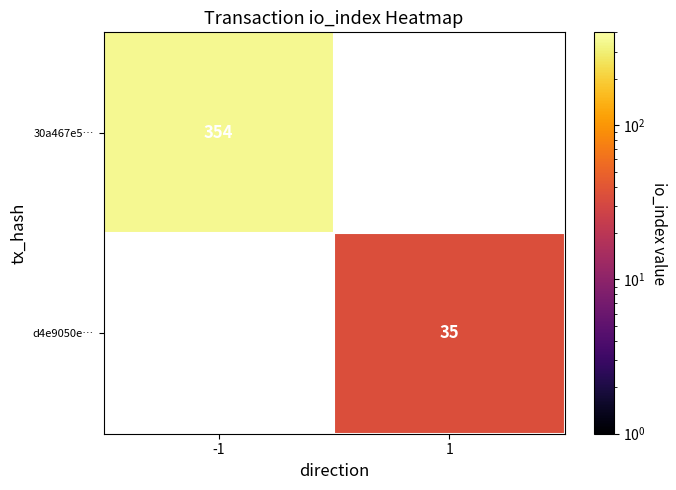

The value of d4e9050e… at 1 is 58. True or false?

False